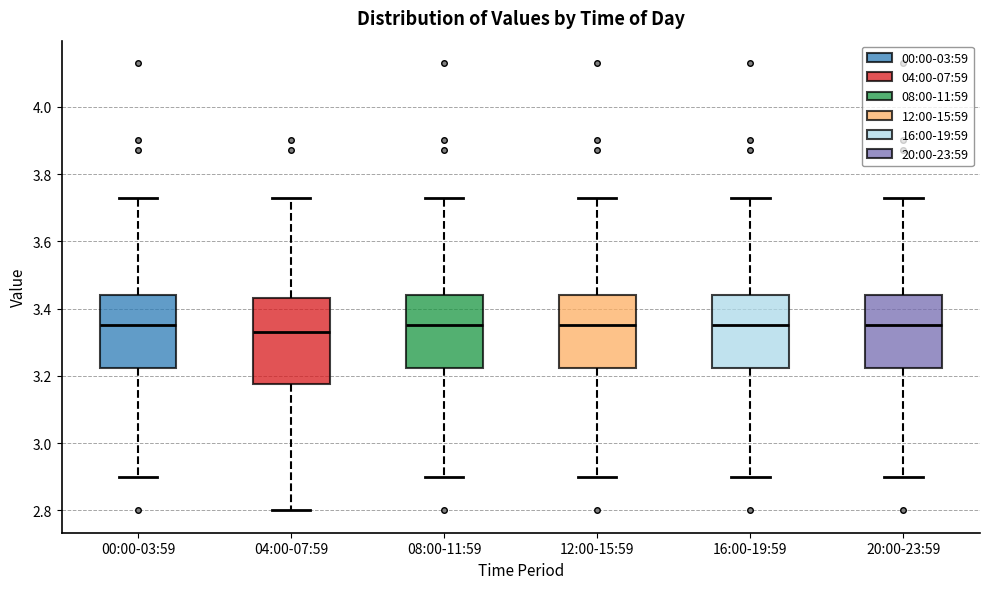

Comparing the boxes themselves (not the whiskers), which one is the tallest?

04:00-07:59